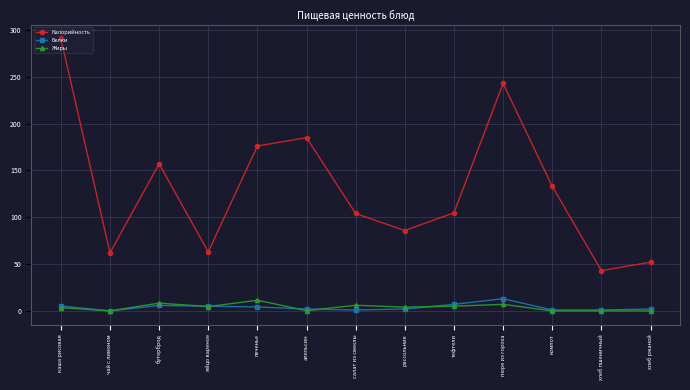

Which series changed the most between каша рисовая and хлеб пшеничный?

Калорийность